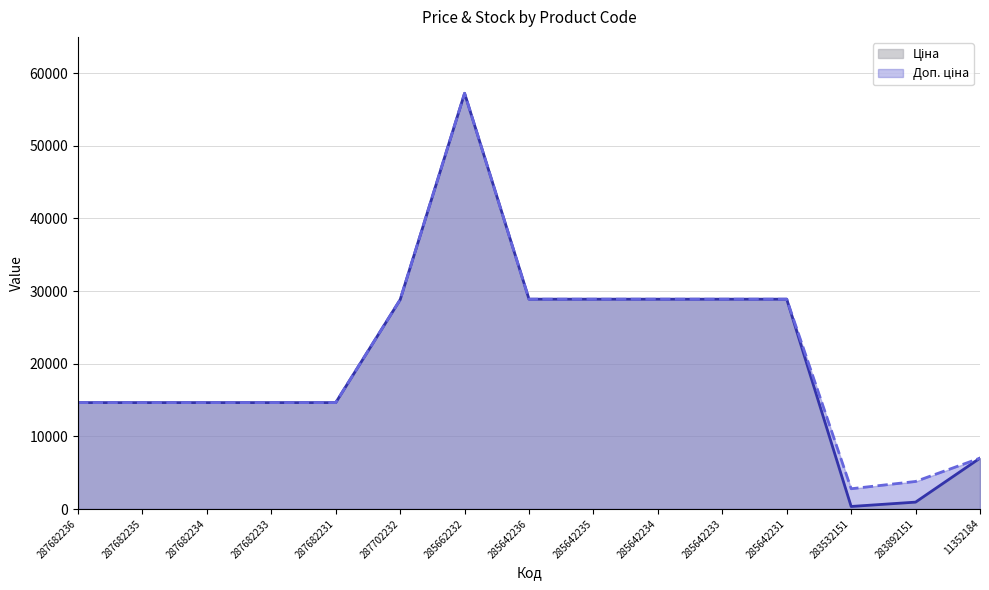

Rank the series by their maximum value, from lowest to highest.

Ціна, Доп. ціна